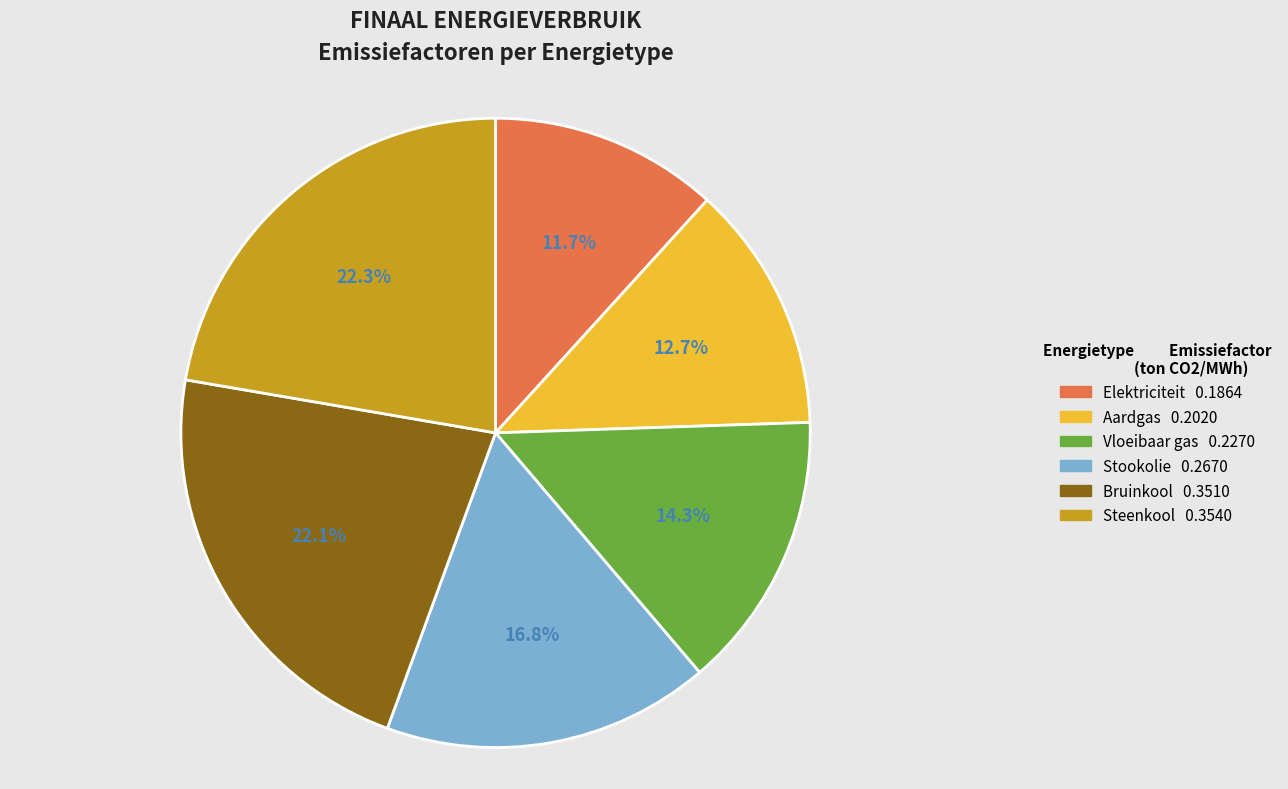

To the nearest percent, what is the difference between the Bruinkool and Vloeibaar gas slice percentages?

8%